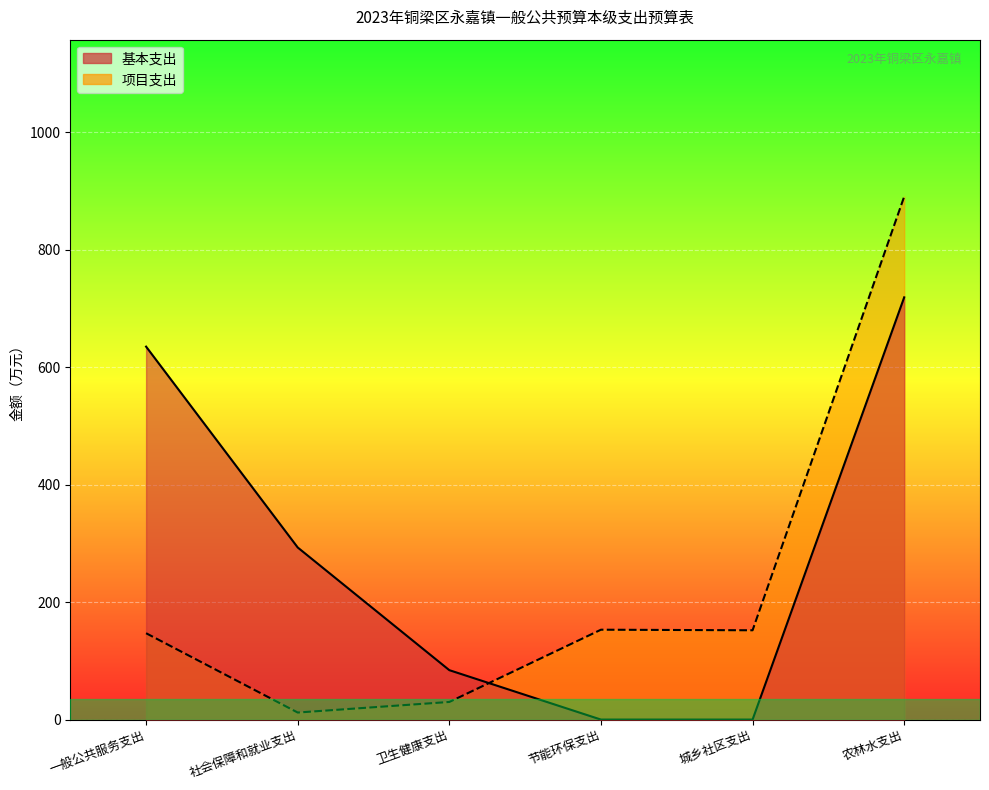

Between 社会保障和就业支出 and 城乡社区支出, which series saw the biggest shift?

基本支出